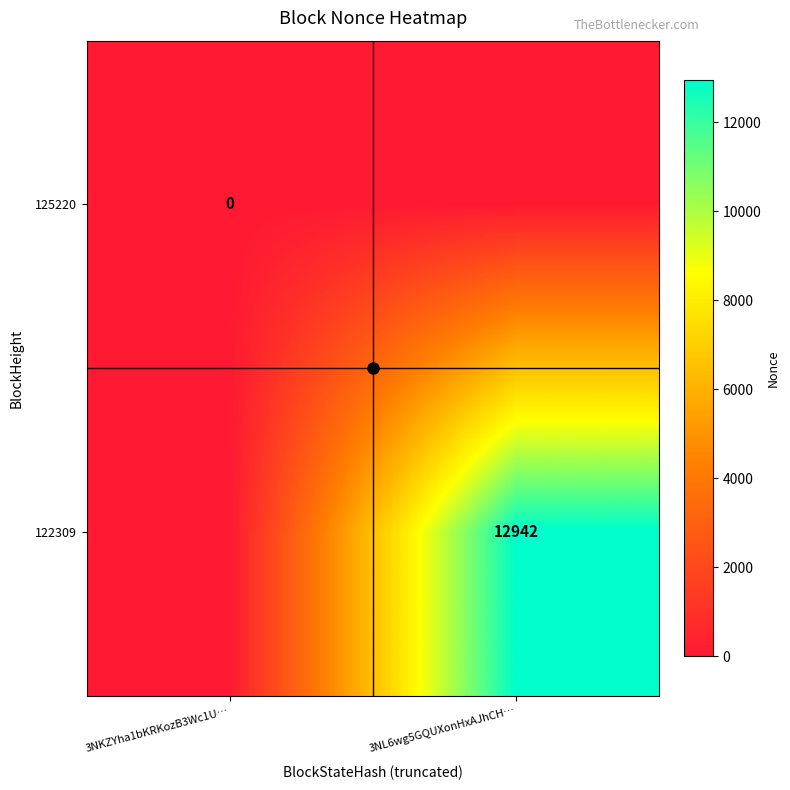

How many data points does each series have?

2